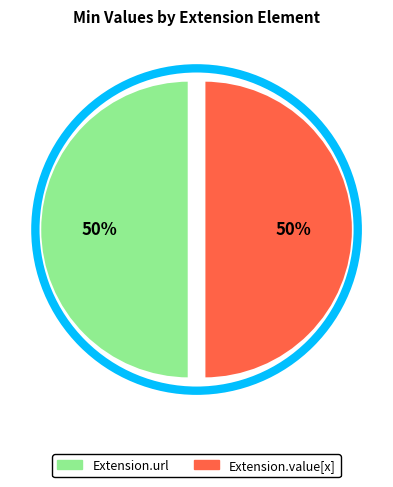

To the nearest percent, what is the average slice percentage?

50%